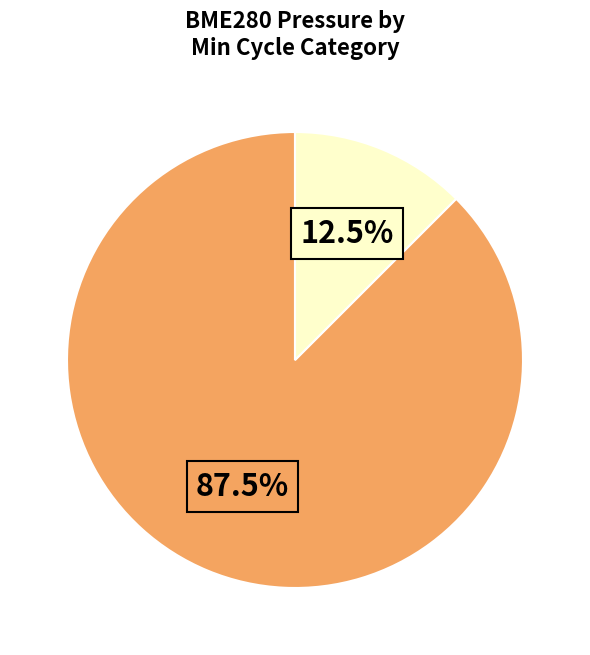

Count the number of slices in the pie.

2